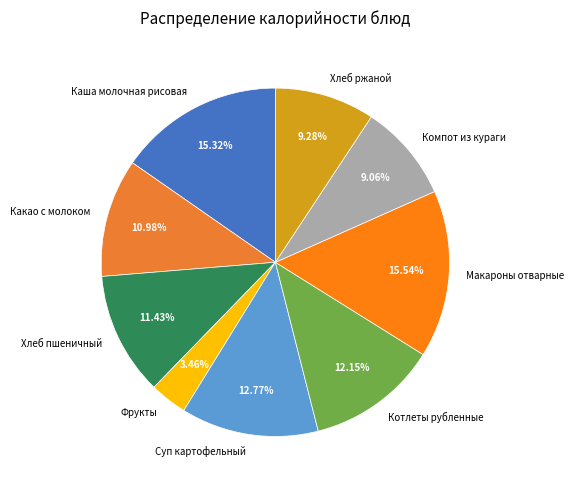

Which slice is the smallest?

Фрукты